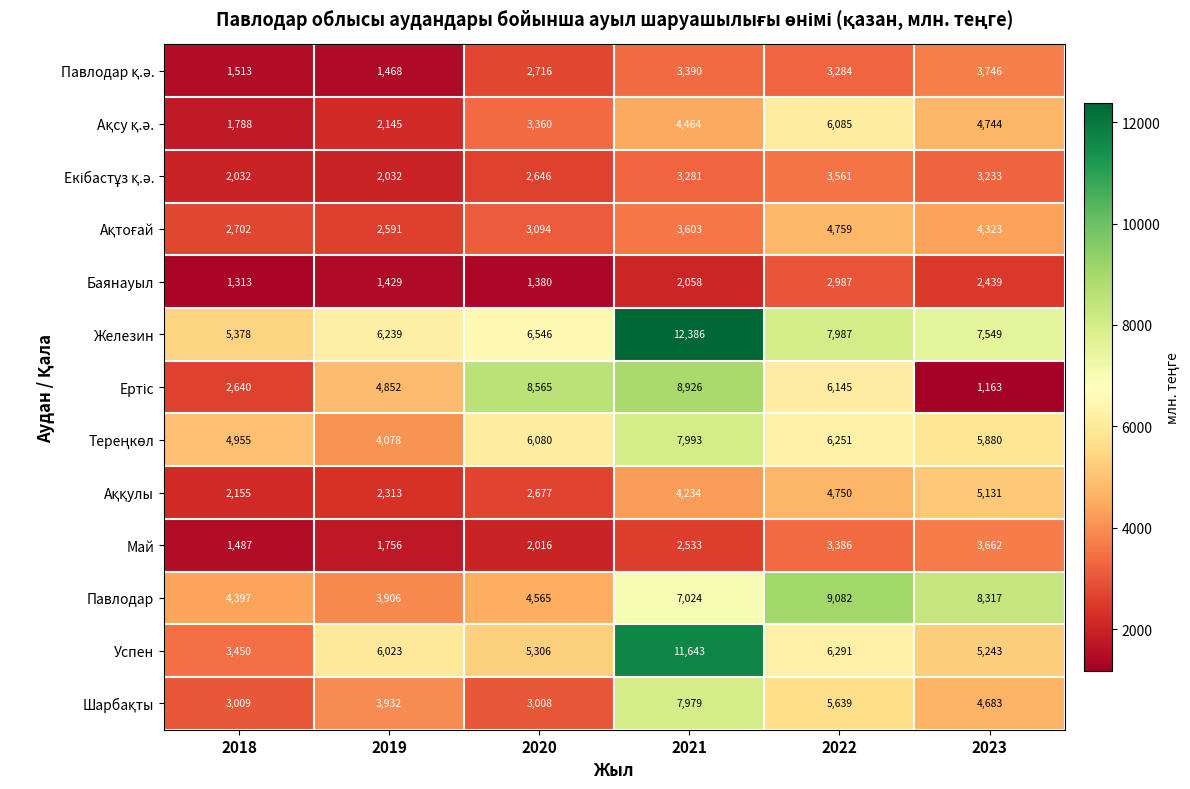

Which category has the lowest value across all series?

2023